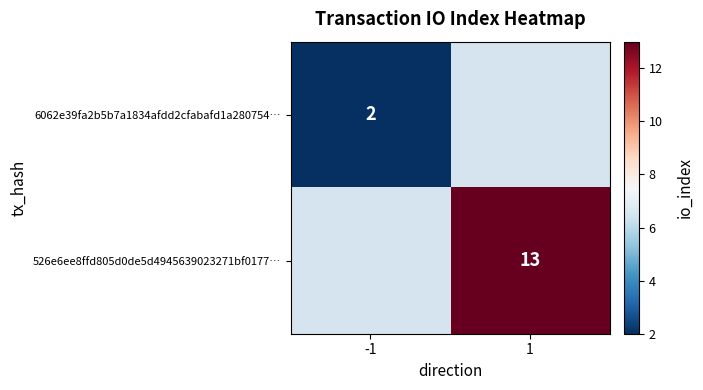

At how many categories does at least one series exceed 4?

1